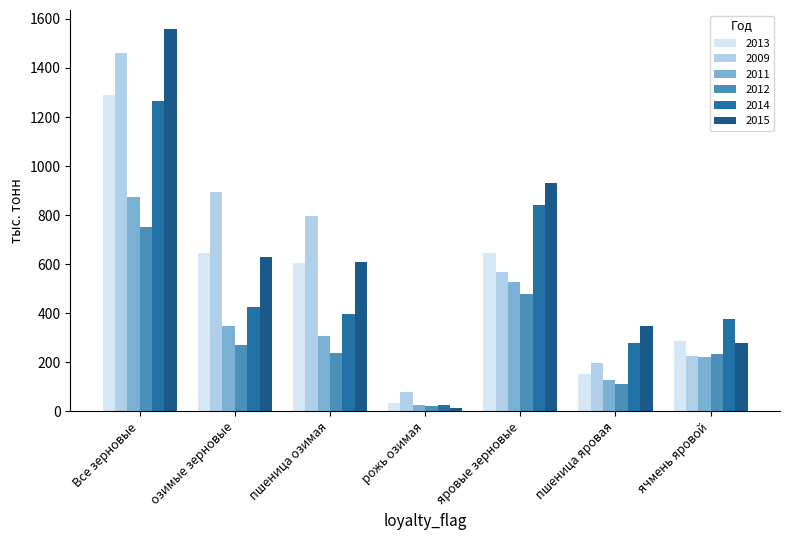

How many data points in 2012 are less than 239?

3